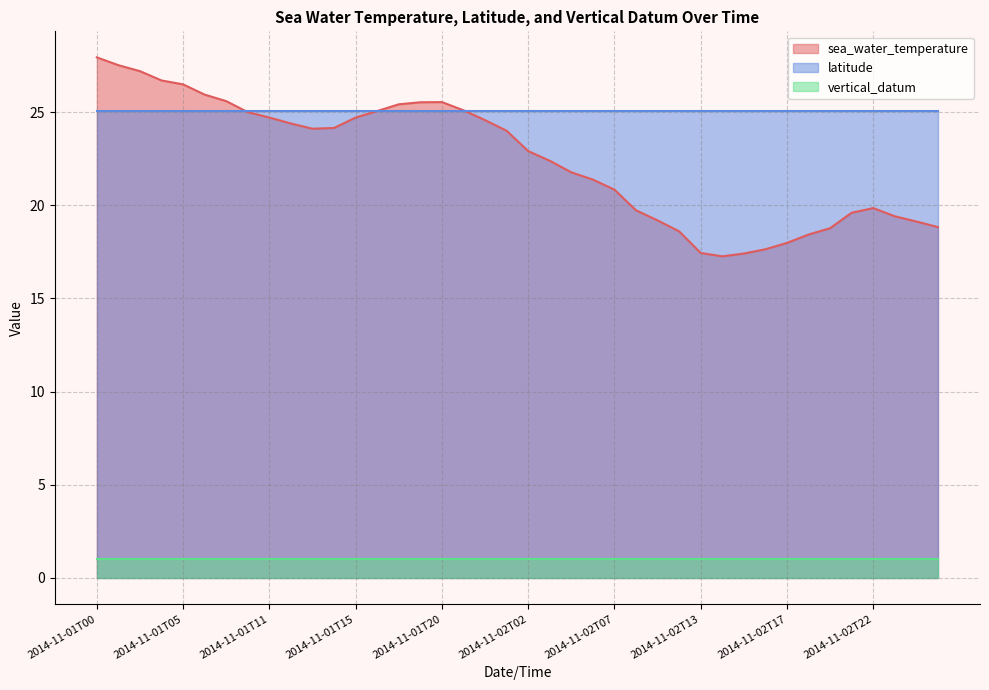

Is the value of sea_water_temperature at 2014-11-01T23 greater than the value of latitude at 2014-11-01T22?

No